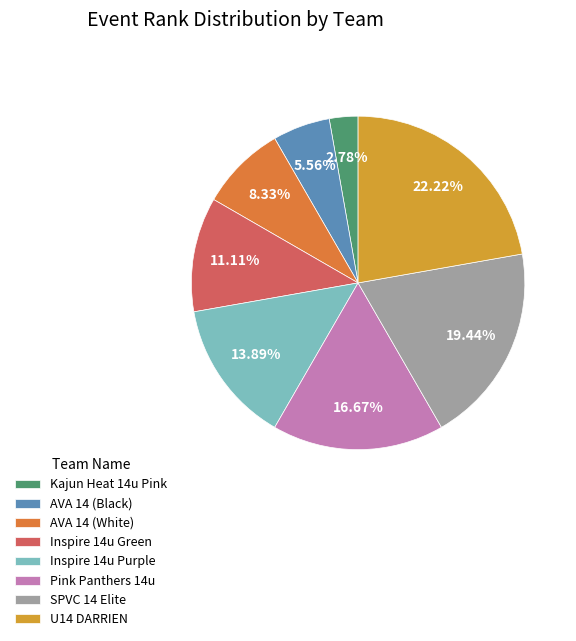

To the nearest percent, what is the difference between the Pink Panthers 14u and AVA 14 (White) slice percentages?

8%